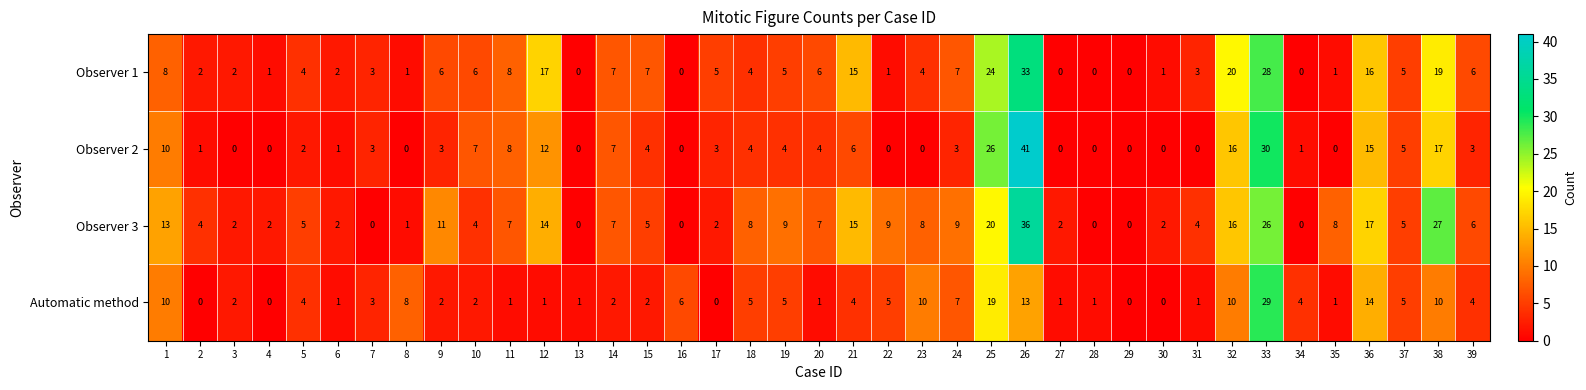

How many series are shown in this chart?

4